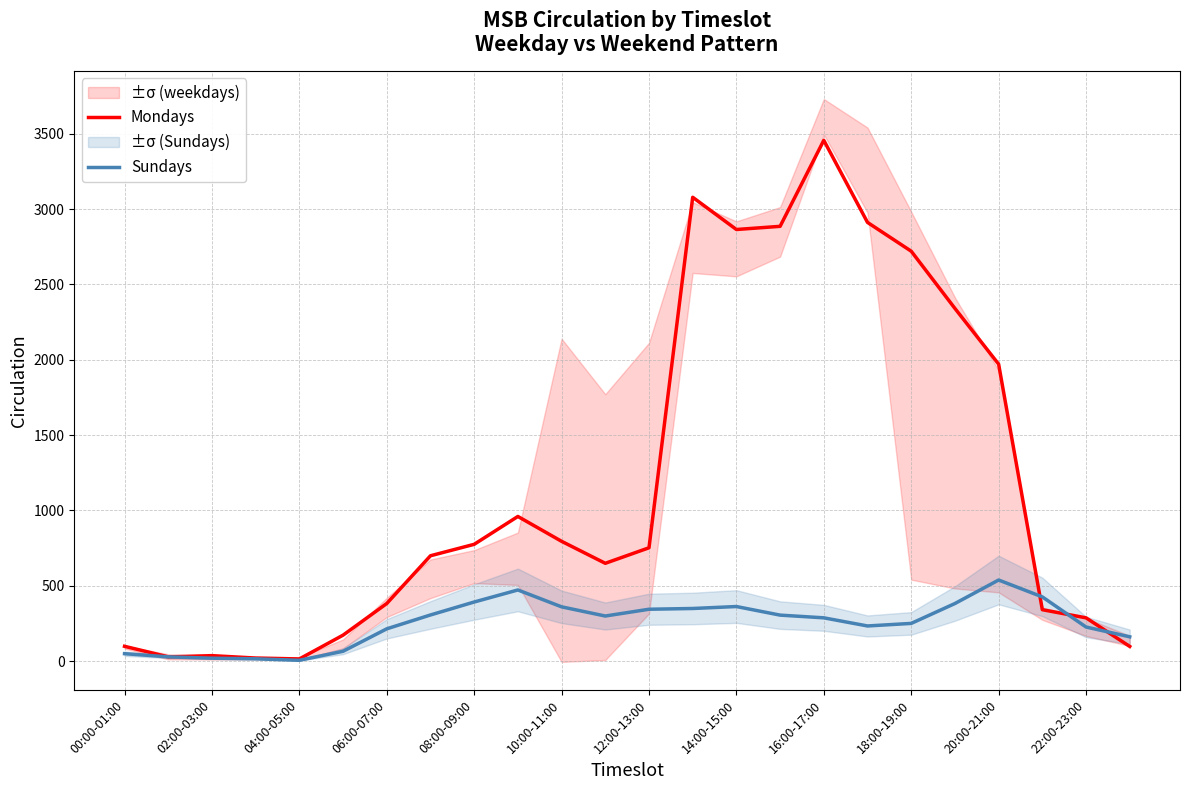

The Mondays series shows 14 at 04:00-05:00. True or false?

True